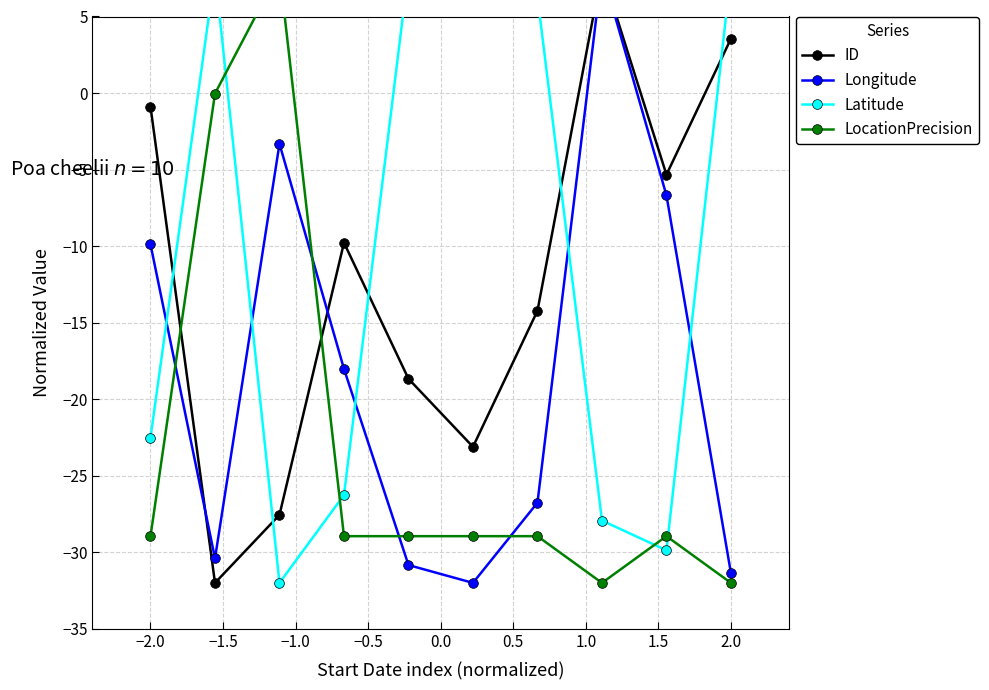

True or false: LocationPrecision has a value of -32.0 at 1.0.

True